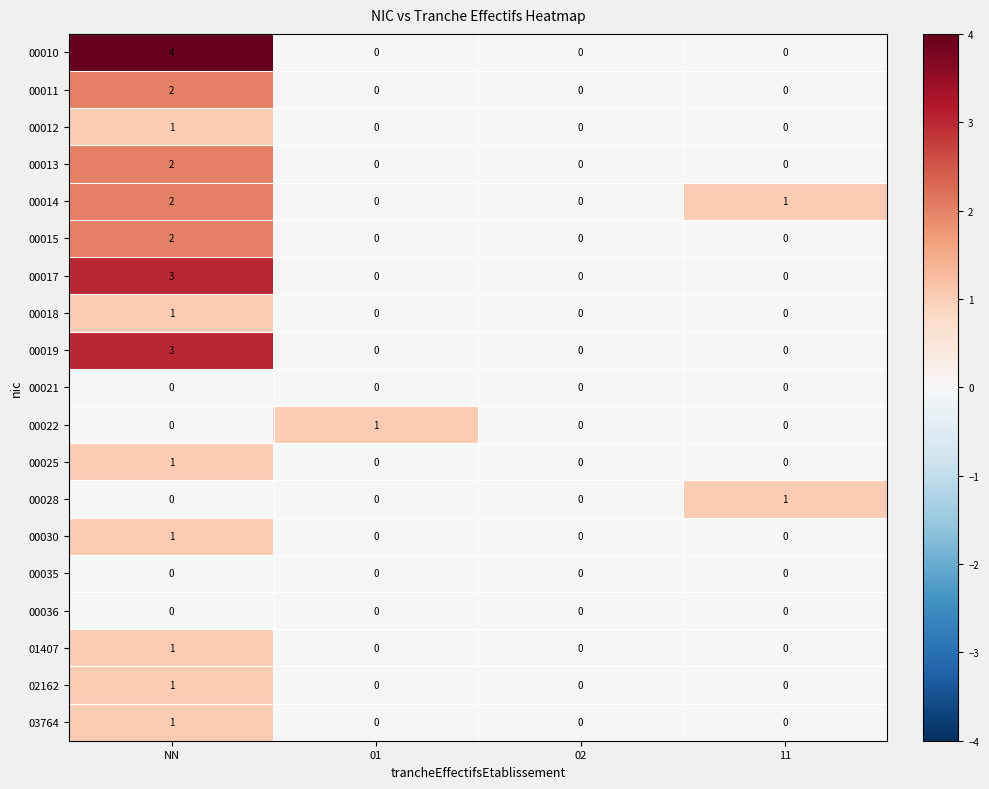

Which series has the largest range (max minus min)?

00010